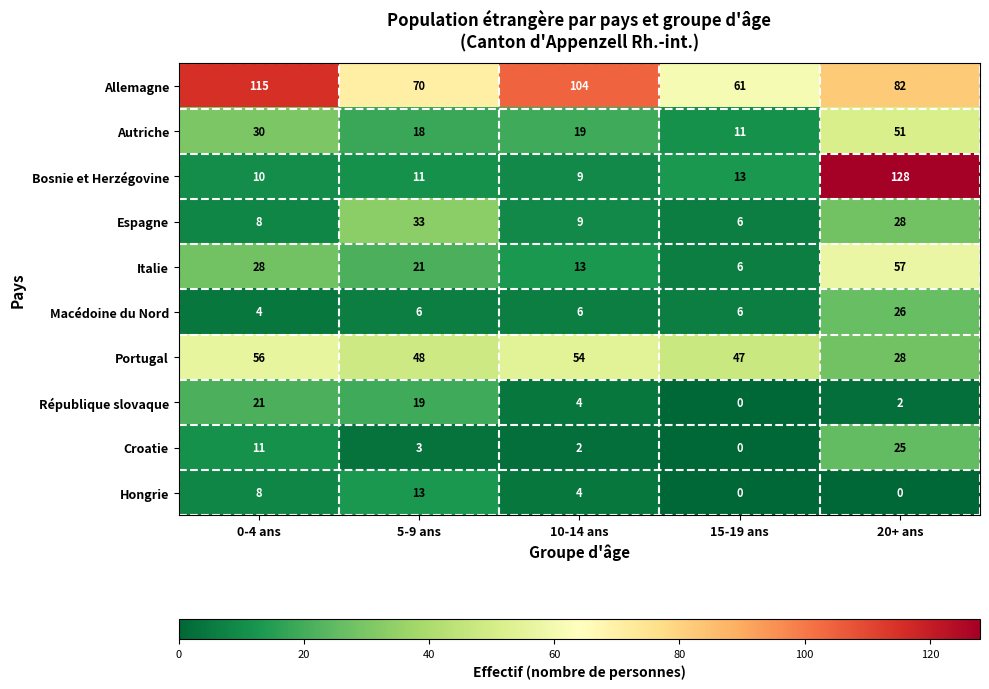

What is the total value across all series at 10-14 ans?

224